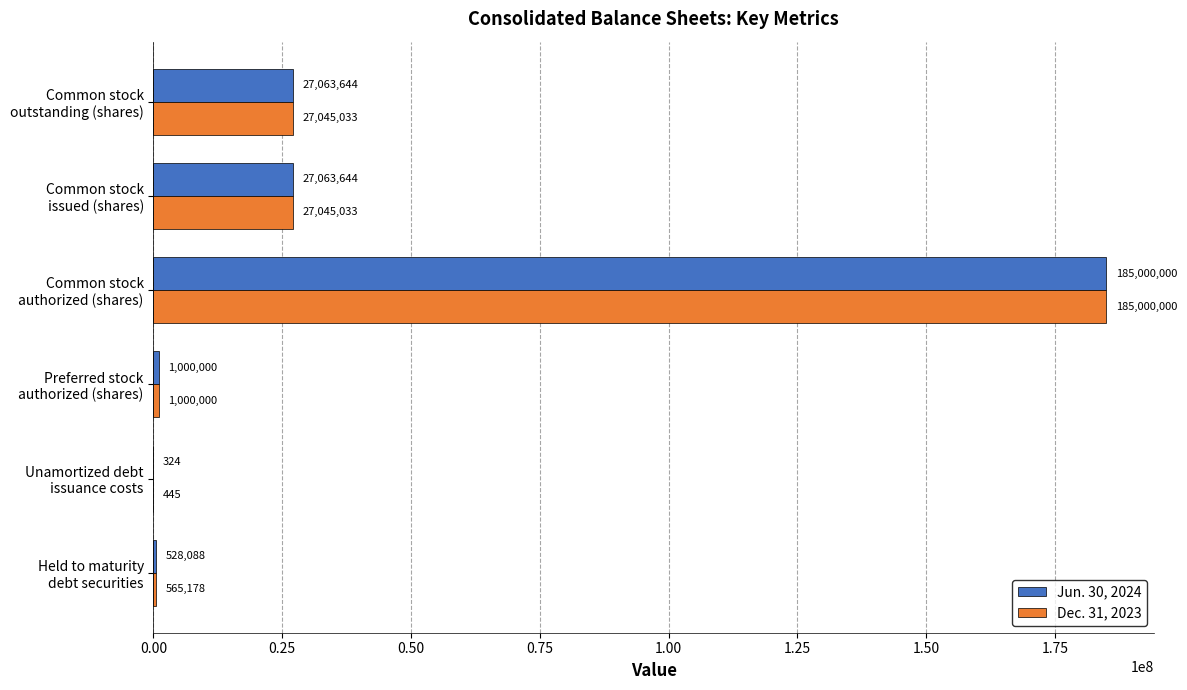

What is the sum of all Dec. 31, 2023 values?

240655689